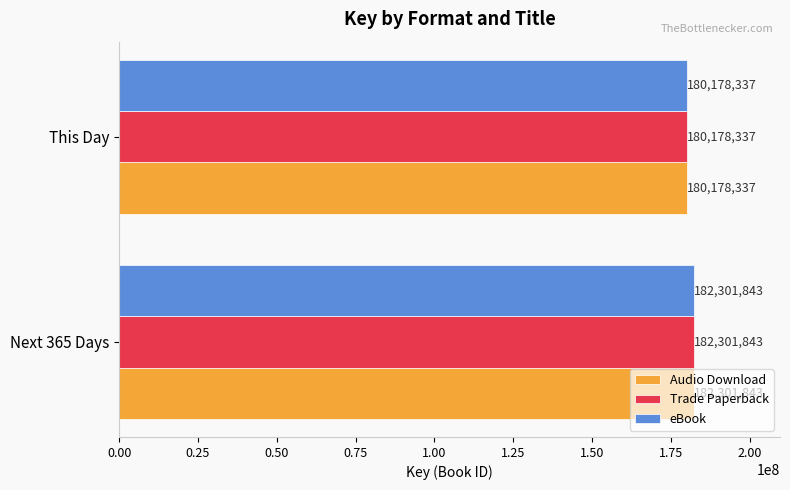

Rank the categories by Trade Paperback value from lowest to highest.

This Day, Next 365 Days